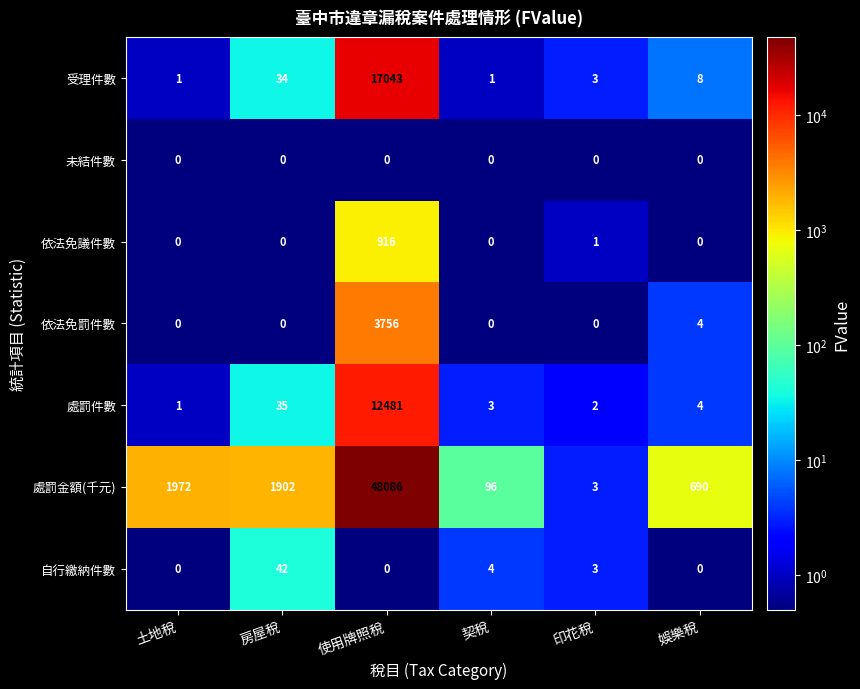

What is the sum of the 處罰金額(千元) values at 房屋稅 and 使用牌照稅?

49988